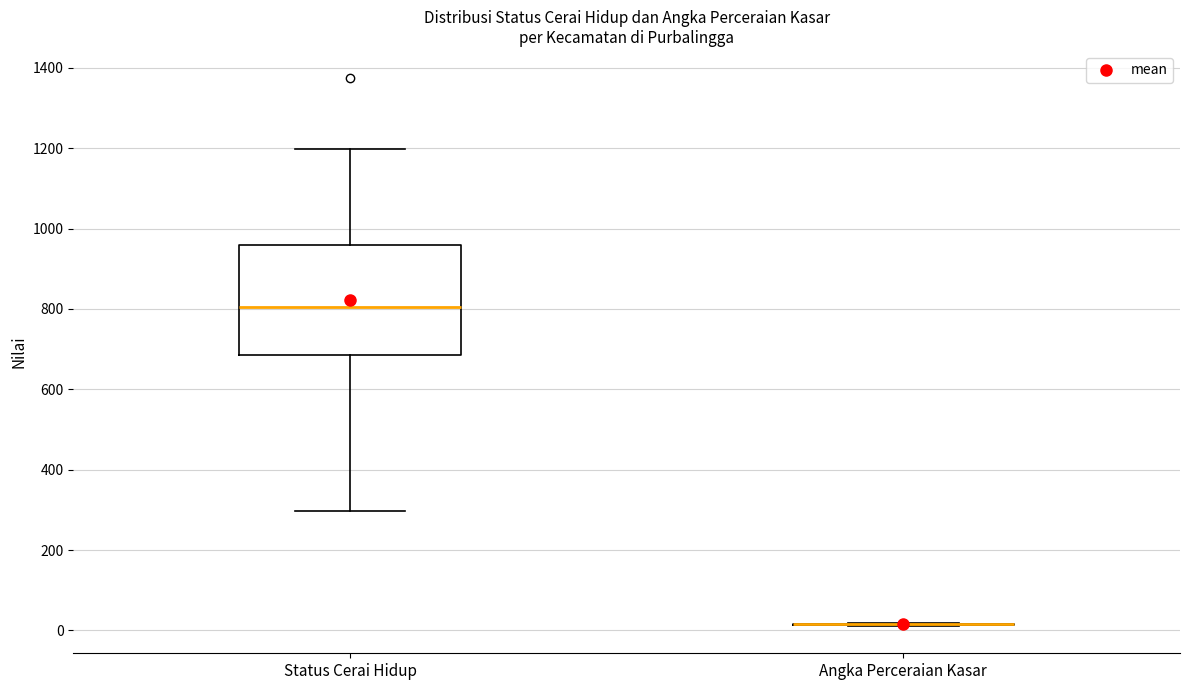

Comparing the boxes themselves (not the whiskers), which one is the tallest?

Status Cerai Hidup